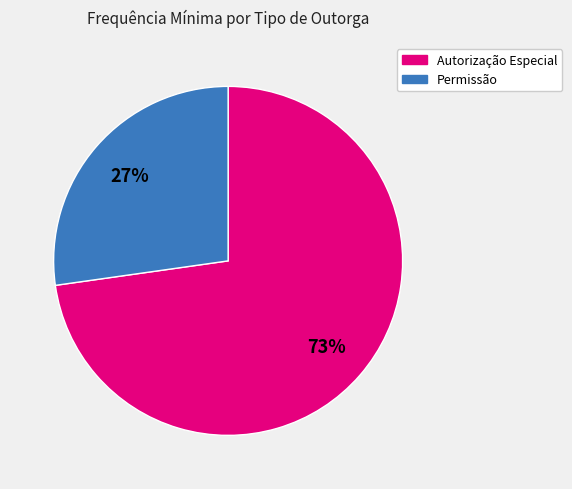

To the nearest percent, what is the average slice percentage?

50%